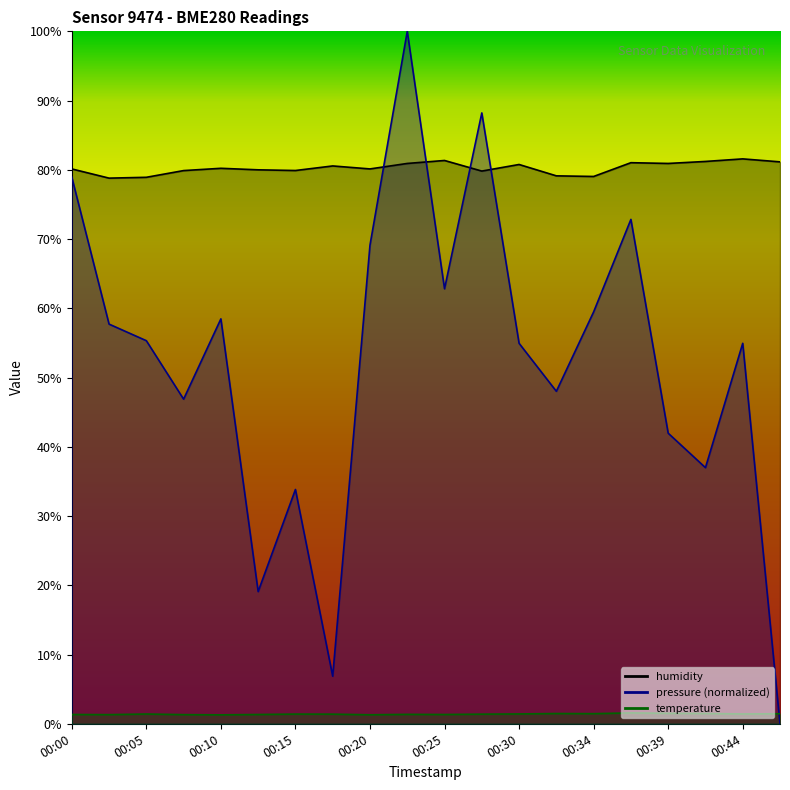

List the series in order of their peak value, lowest first.

temperature, humidity, pressure